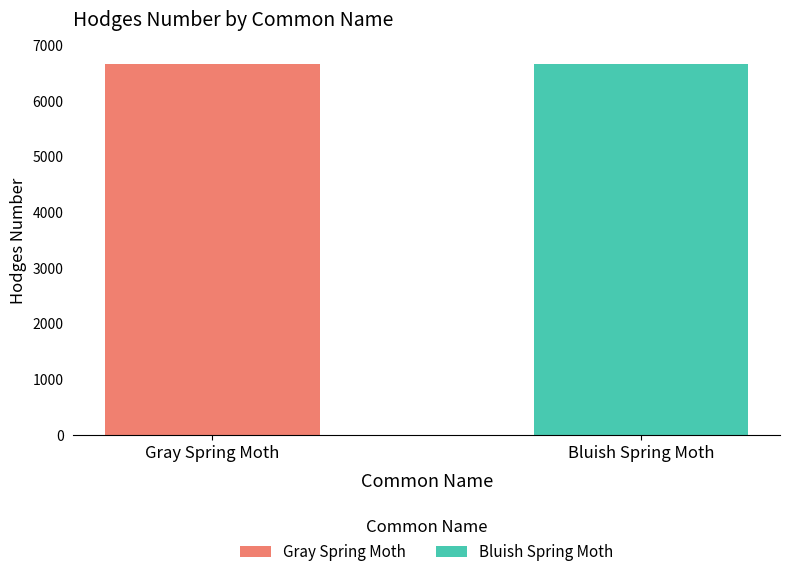

Which series has the largest range (max minus min)?

Gray Spring Moth